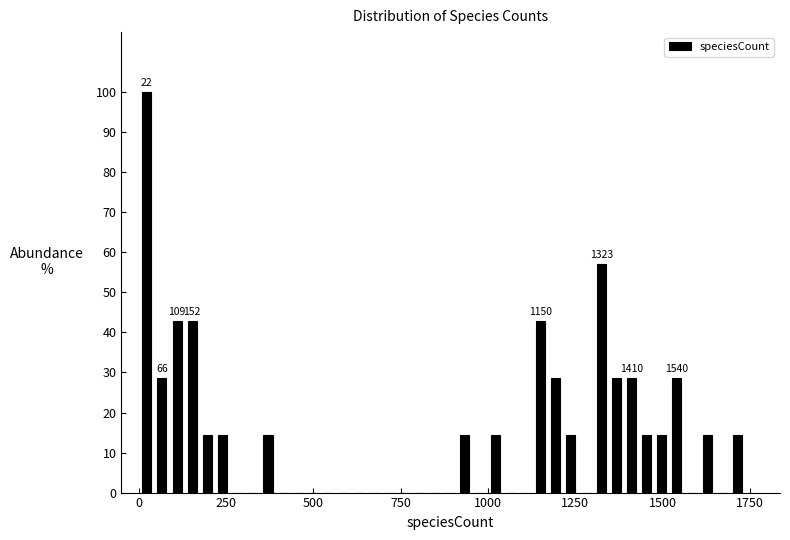

Around what value on the x-axis is the tallest bar? Give the approximate position of its centre, as read against the axis.

0